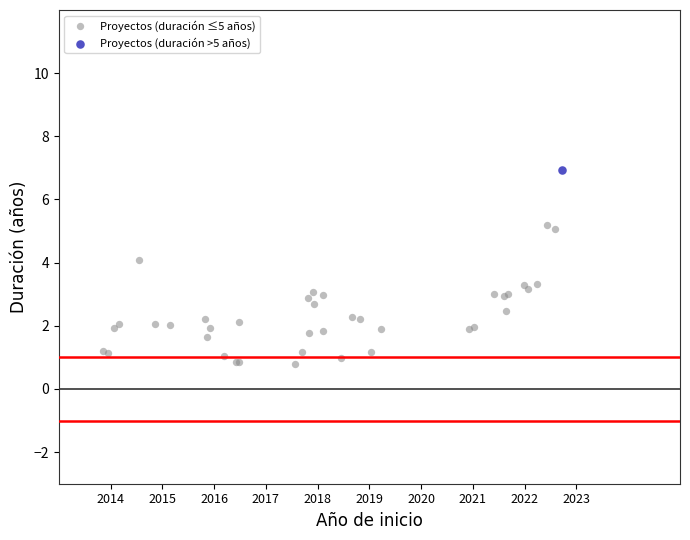

What are all the series names shown in the legend?

Proyectos (duración ≤5 años), Proyectos (duración >5 años)